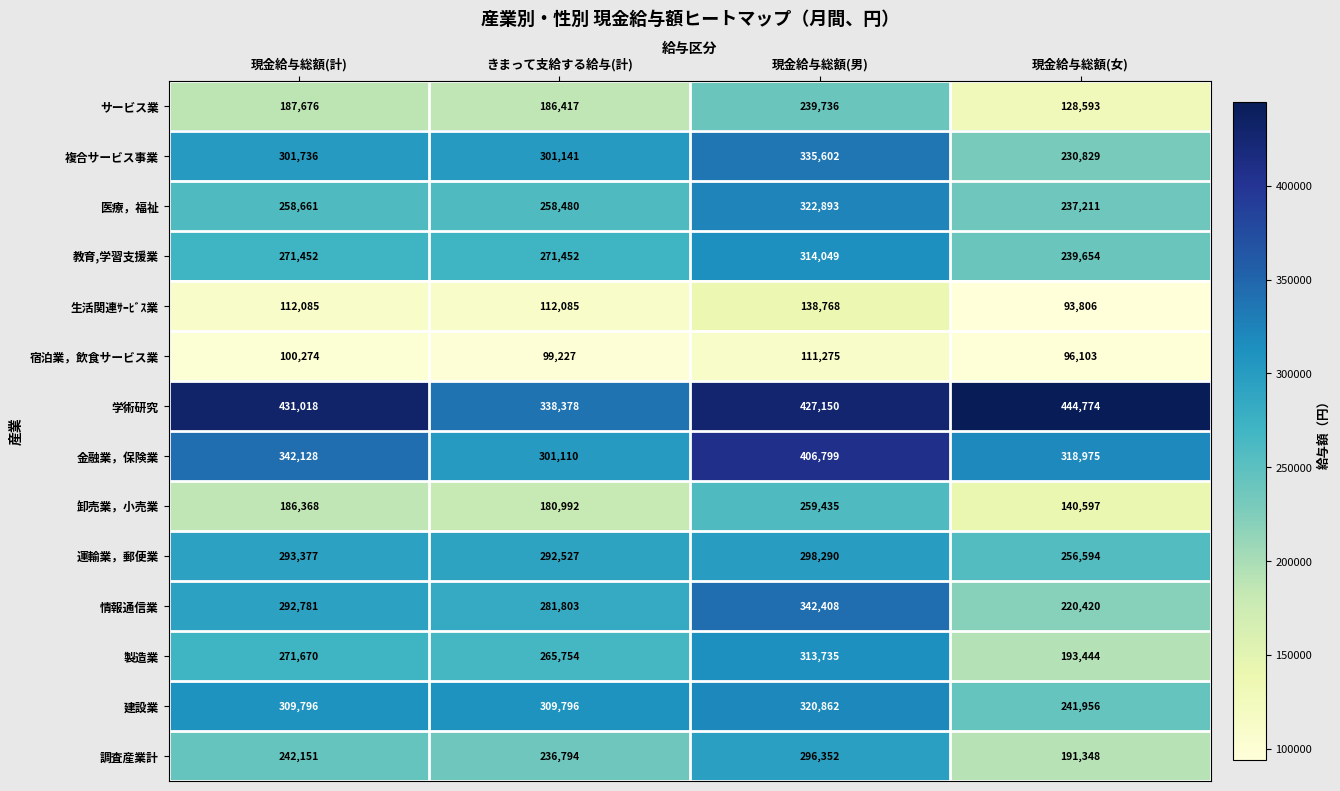

Rank the series by their maximum value, from lowest to highest.

宿泊業，飲食サービス業, 生活関連ｻｰﾋﾞｽ業, サービス業, 卸売業，小売業, 調査産業計, 運輸業，郵便業, 製造業, 教育,学習支援業, 建設業, 医療，福祉, 複合サービス事業, 情報通信業, 金融業，保険業, 学術研究